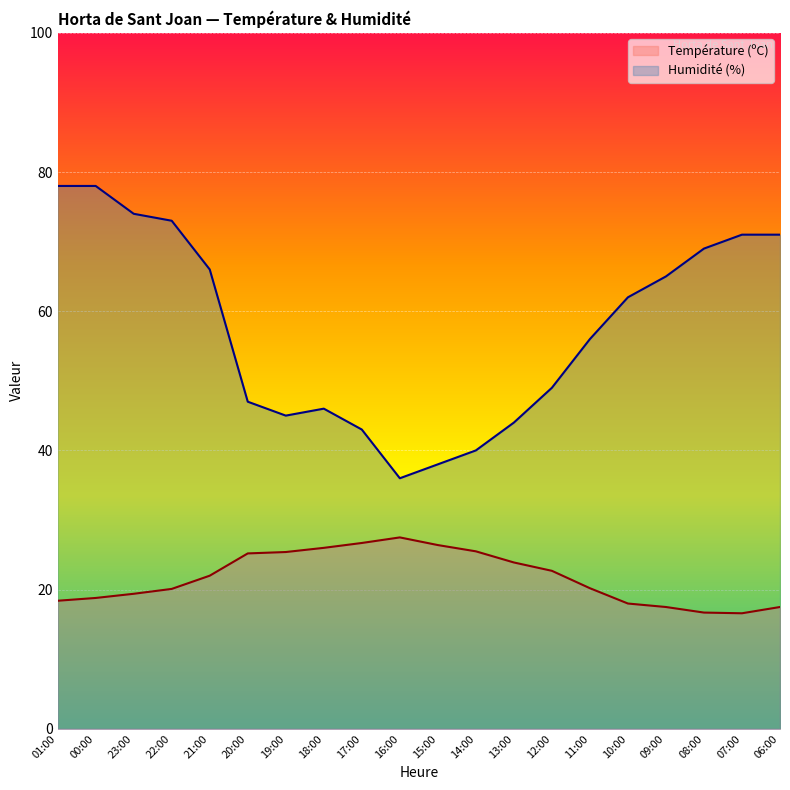

True or false: Température (ºC) and Humidité (%) intersect in this chart.

False